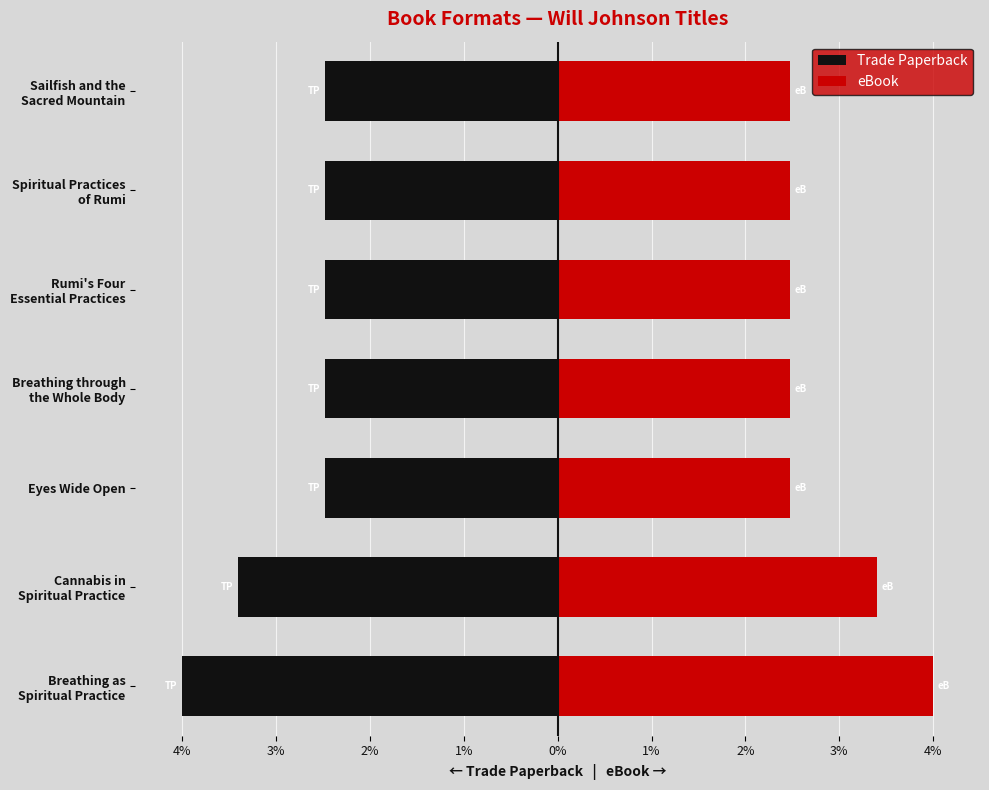

What is the difference between the eBook values at Breathing as Spiritual Practice and Spiritual Practices of Rumi?

1.5